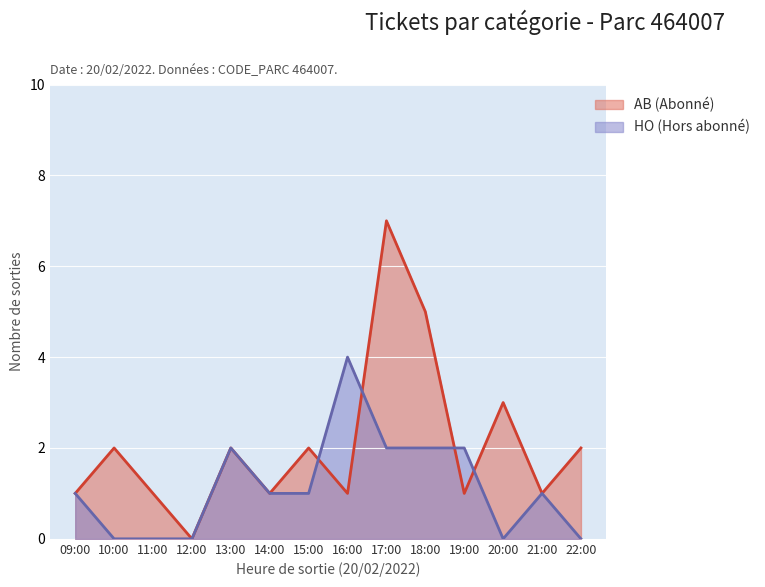

List the series in order of their overall mean, lowest first.

HO (Hors abonné), AB (Abonné)